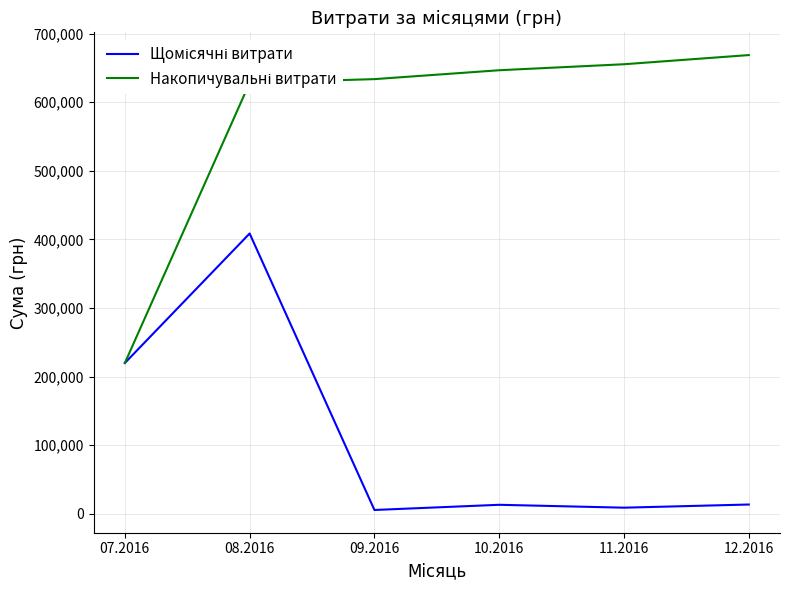

At which category is the sum across all series the highest?

08.2016